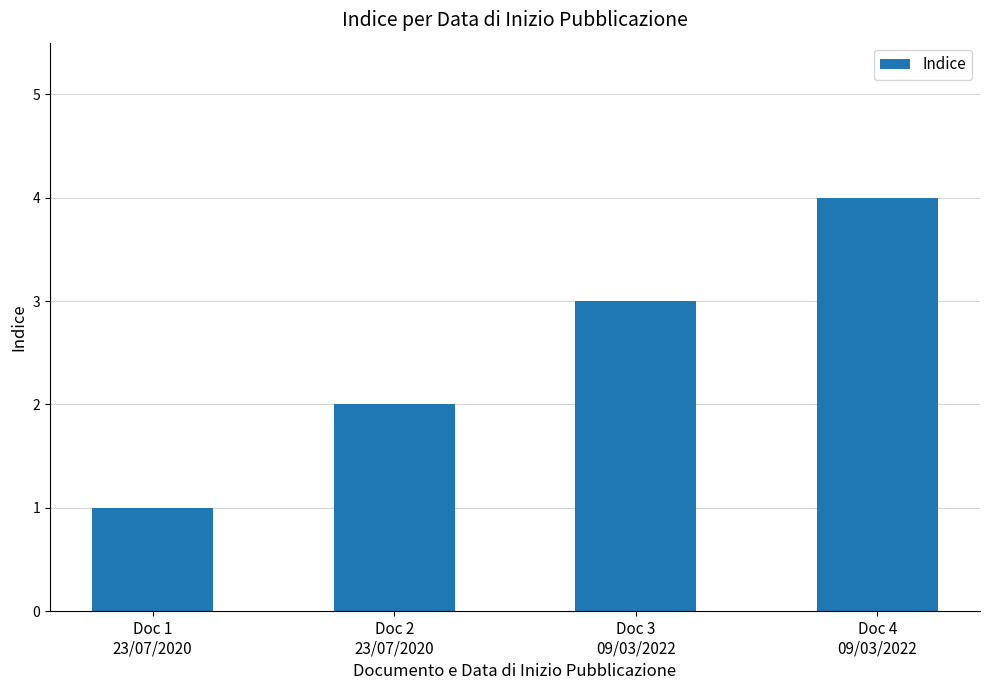

What is the ratio of the value at Doc 2
23/07/2020 to the value at Doc 3
09/03/2022?

0.7